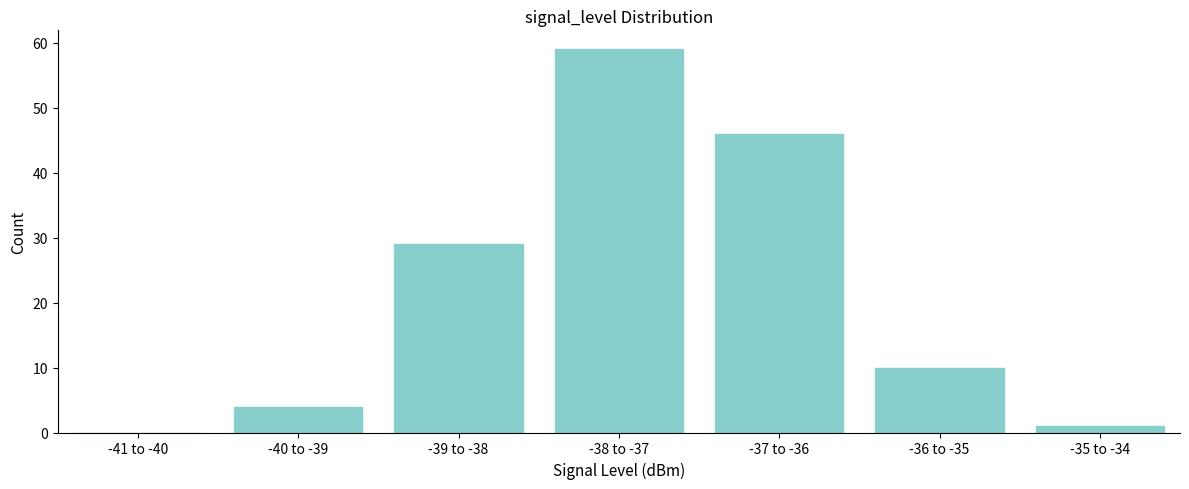

Reading left to right, transcribe all the data shown in this chart.

-41 to -40=0	-40 to -39=4	-39 to -38=29	-38 to -37=59	-37 to -36=46	-36 to -35=10	-35 to -34=1